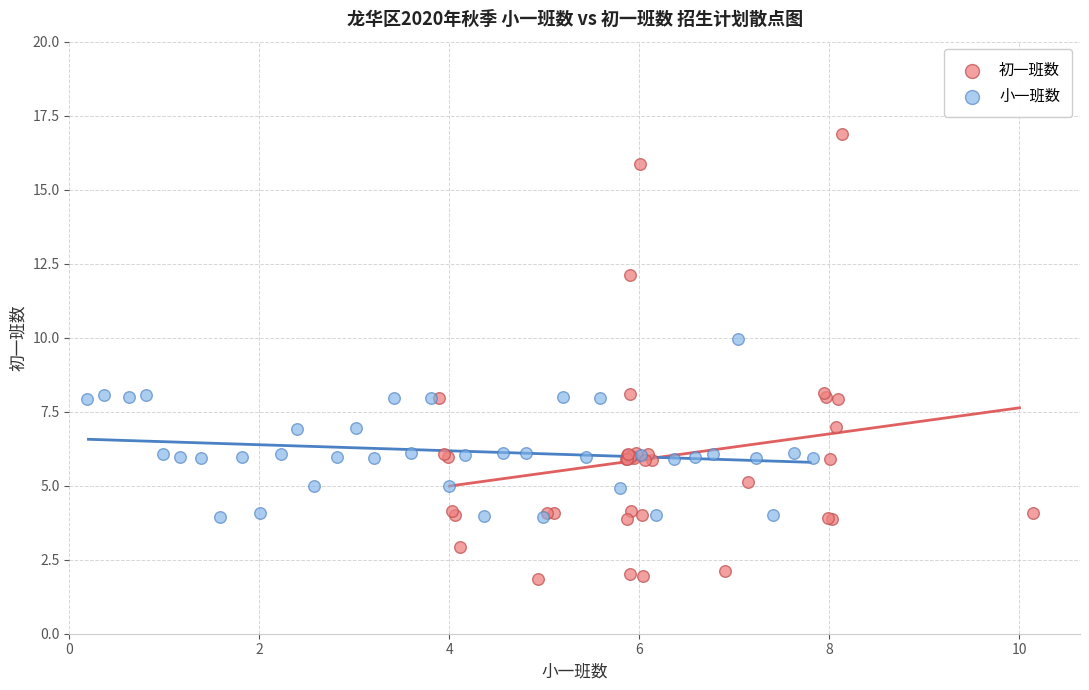

What are all the series names shown in the legend?

初一班数, 小一班数